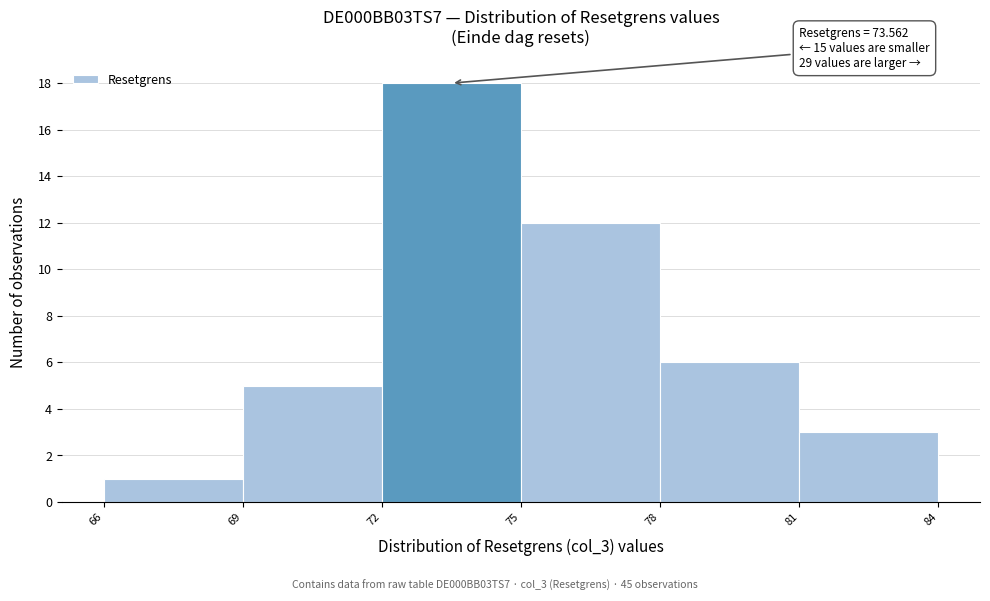

Over which range of the x-axis is the bar tallest?

72 to 75